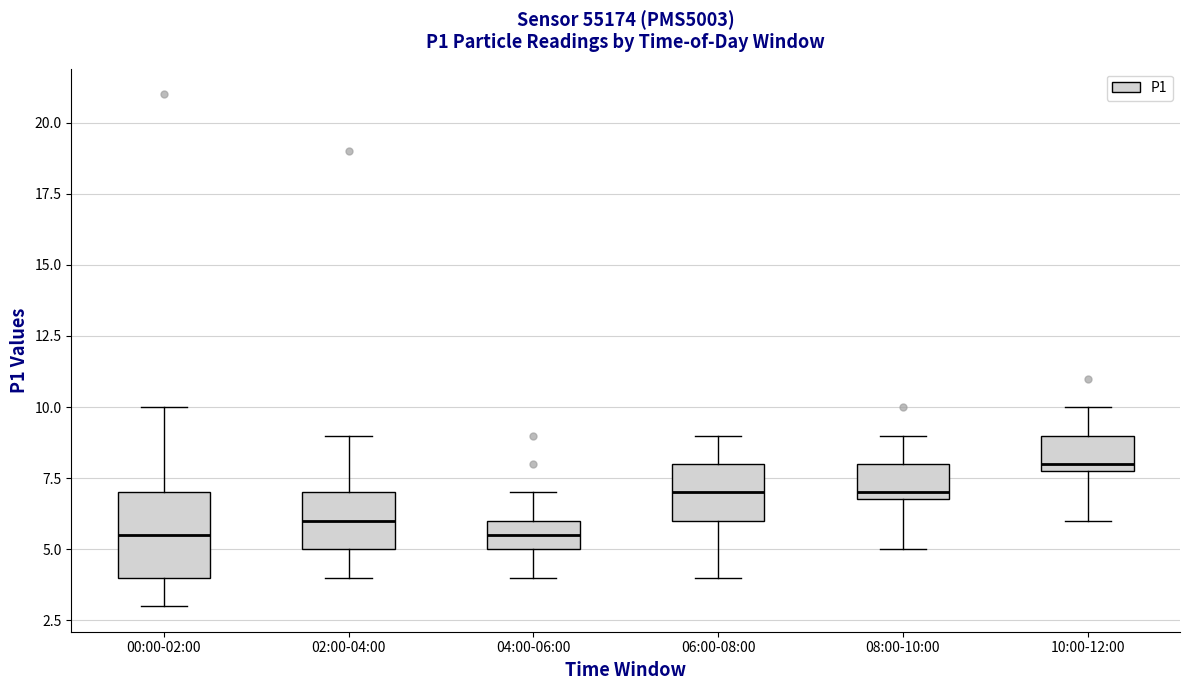

Which box's median line is the highest?

10:00-12:00